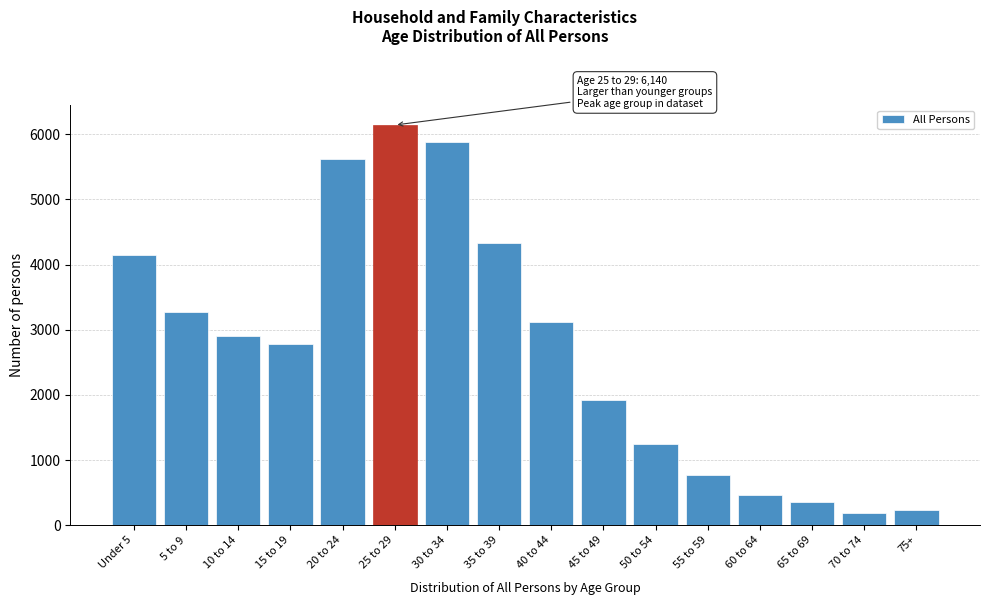

Reading left to right, extract all data points from this chart.

Under 5=4139	5 to 9=3275	10 to 14=2901	15 to 19=2773	20 to 24=5624	25 to 29=6140	30 to 34=5878	35 to 39=4330	40 to 44=3112	45 to 49=1921	50 to 54=1247	55 to 59=771	60 to 64=458	65 to 69=349	70 to 74=190	75+=237